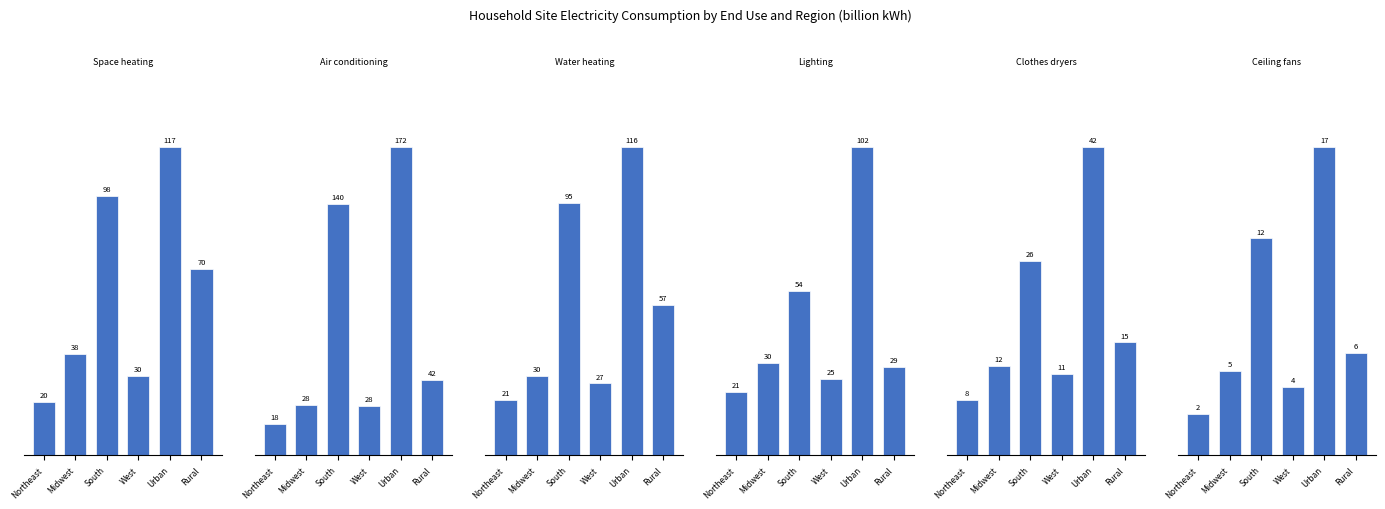

At which category does the chart reach its minimum across all series?

Northeast